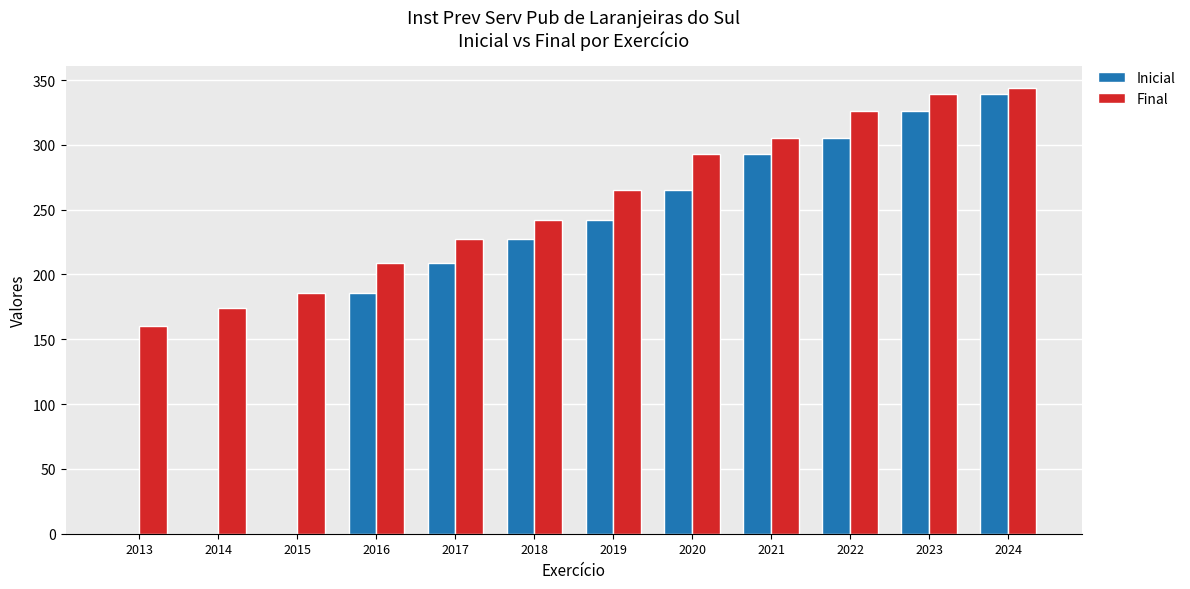

What is the difference between the Final values at 2013 and 2016?

49